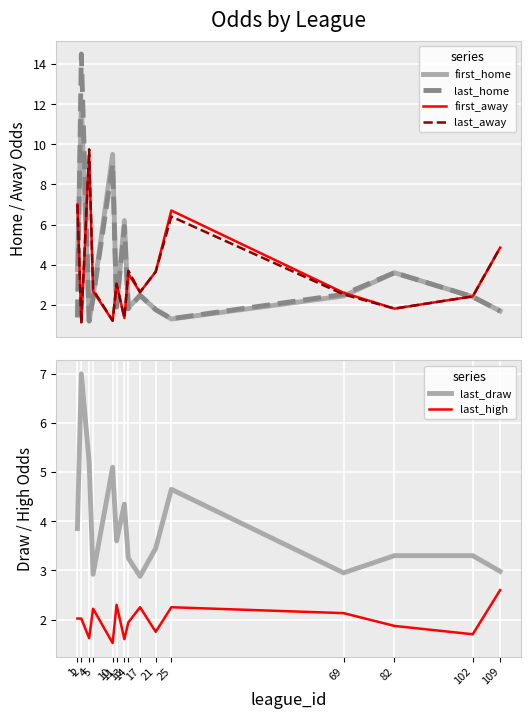

What is the lowest value of the first_home series?

1.2